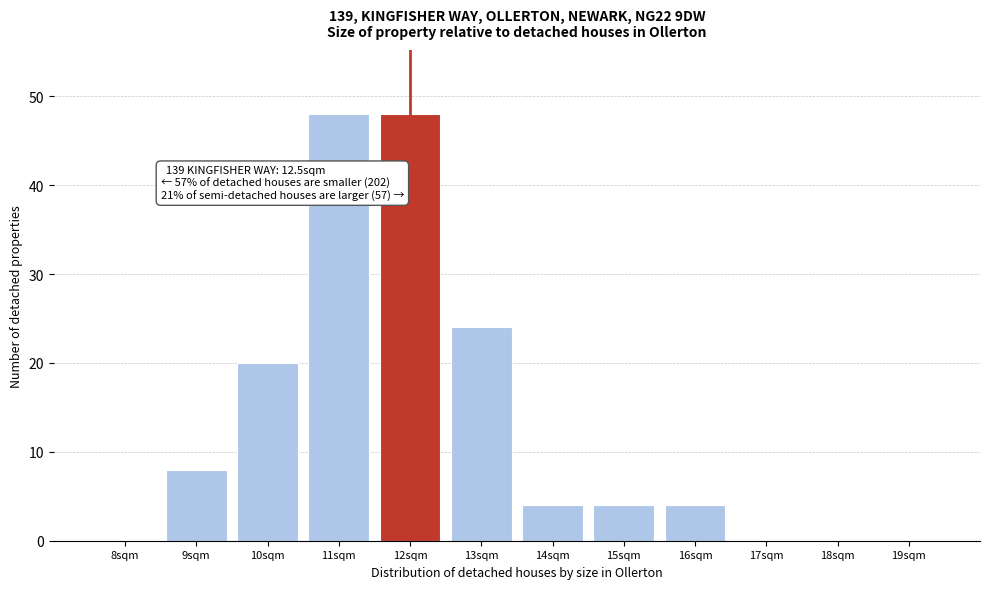

Reading left to right, list all the values displayed in this chart.

8sqm=0	9sqm=8	10sqm=20	11sqm=48	12sqm=48	13sqm=24	14sqm=4	15sqm=4	16sqm=4	17sqm=0	18sqm=0	19sqm=0